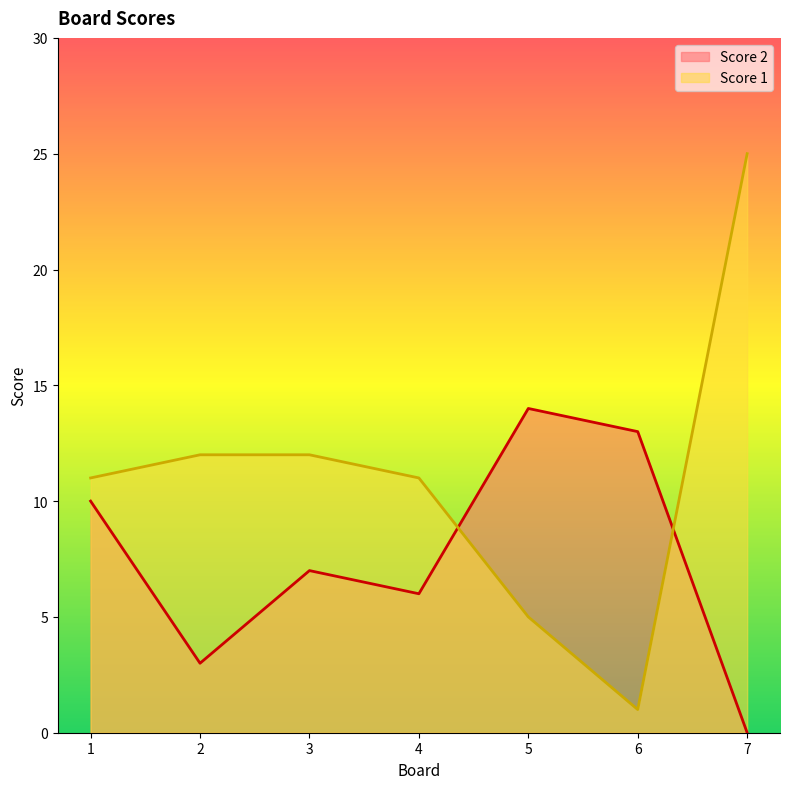

Reading right to left, list all the values displayed in this chart.

Score 2: 7=0	6=13	5=14	4=6	3=7	2=3	1=10
Score 1: 7=25	6=1	5=5	4=11	3=12	2=12	1=11